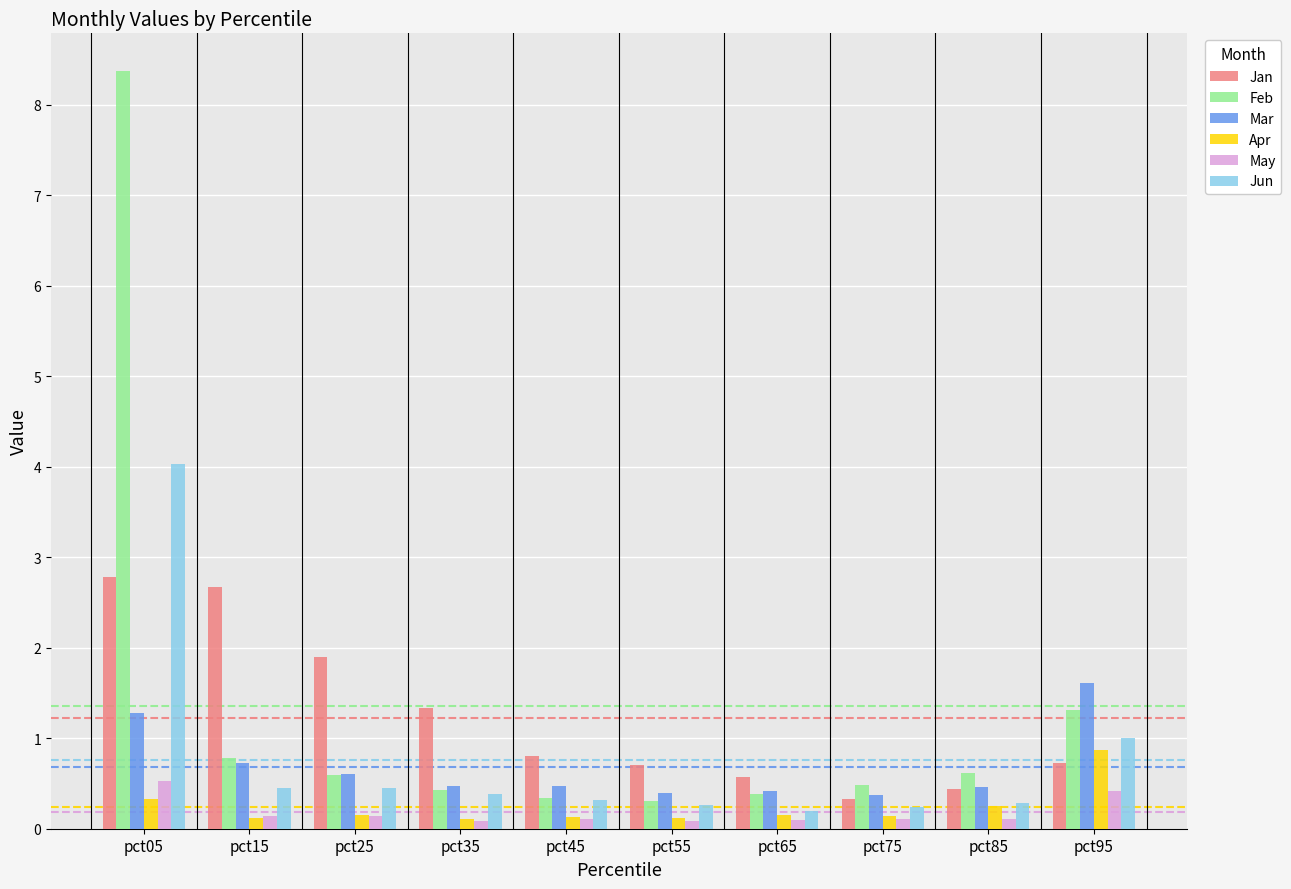

What is the sum of the May values at pct45 and pct65?

0.2